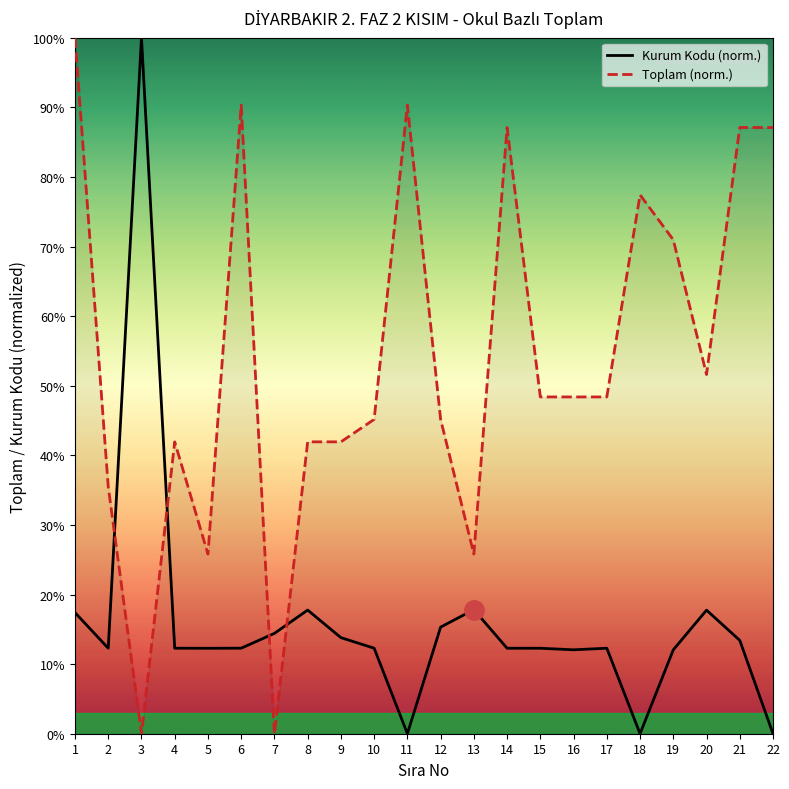

How many distinct data groups are displayed?

2